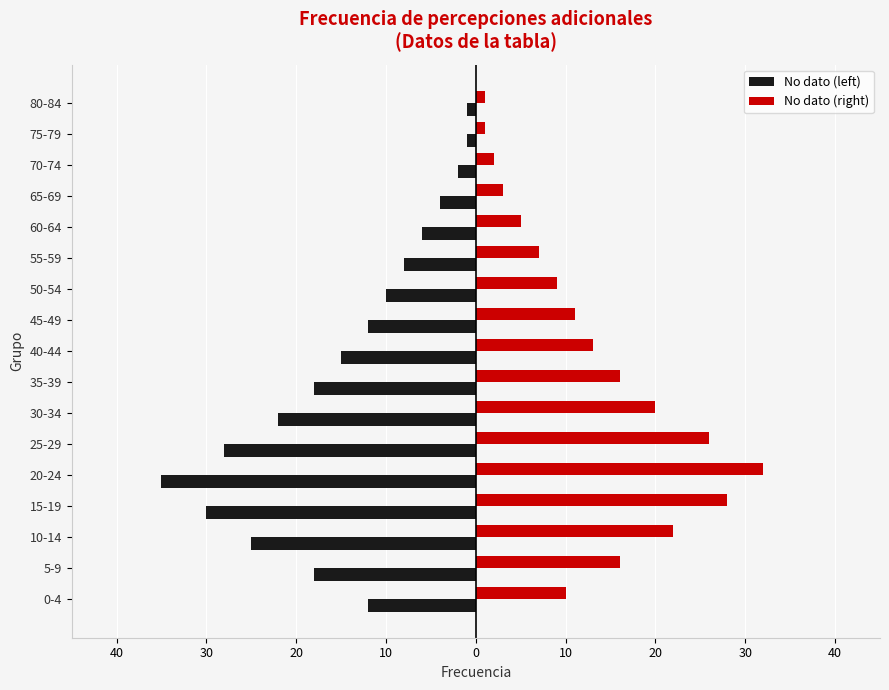

What is the difference between the second highest and minimum values in the No dato (right) series?

27